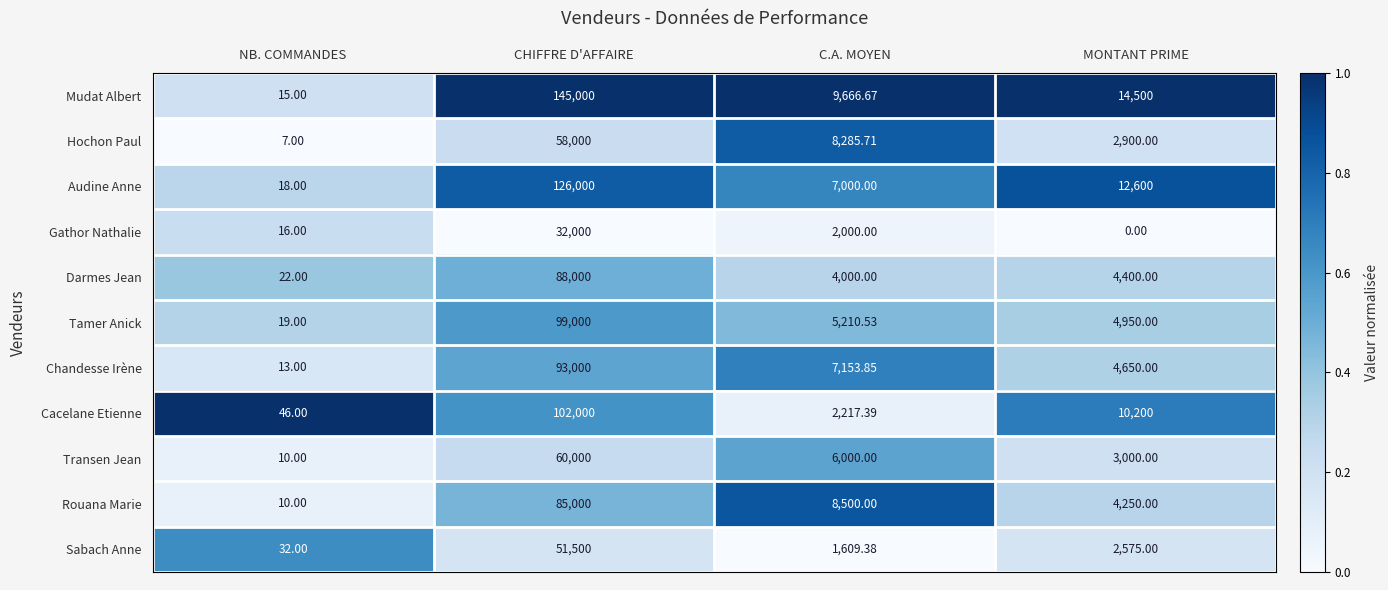

List the labels in order of Chandesse Irène value, smallest first.

NB. COMMANDES, MONTANT PRIME, C.A. MOYEN, CHIFFRE D'AFFAIRE